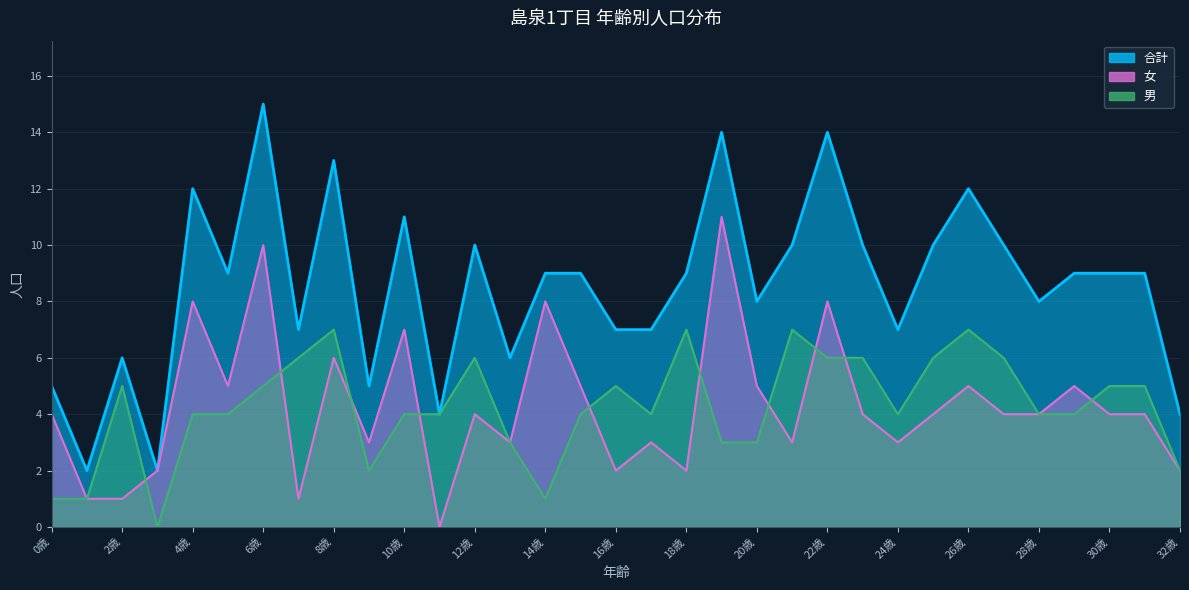

The value of 女 at 29歳 is 5. True or false?

True